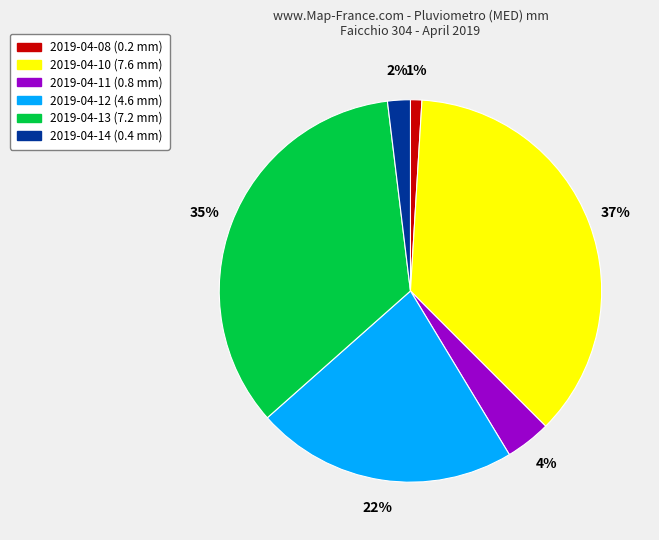

Count the number of slices in the pie.

6